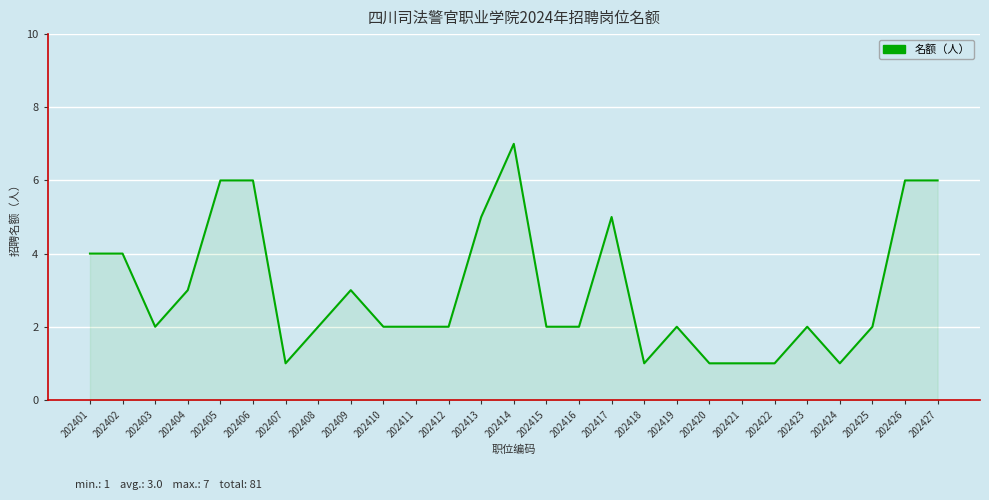

Which category has the highest value across all series?

202414